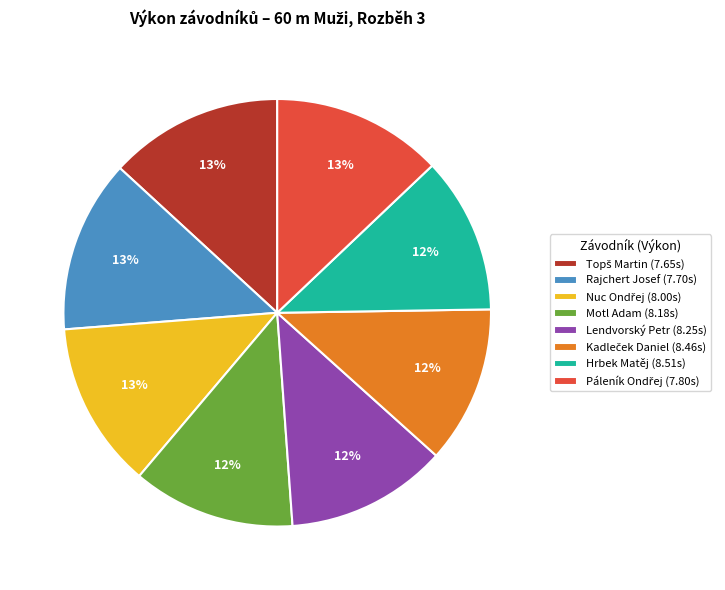

Is it true that Lendvorský Petr (8.25s) is 12% of the pie?

True